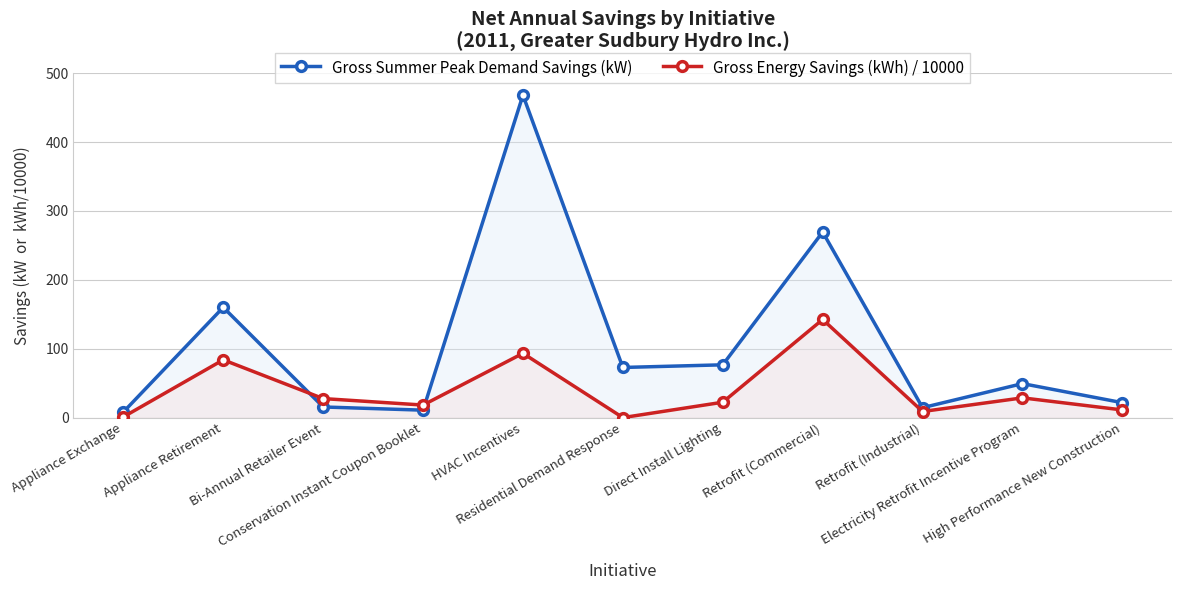

Which category has the highest value across all series?

HVAC Incentives